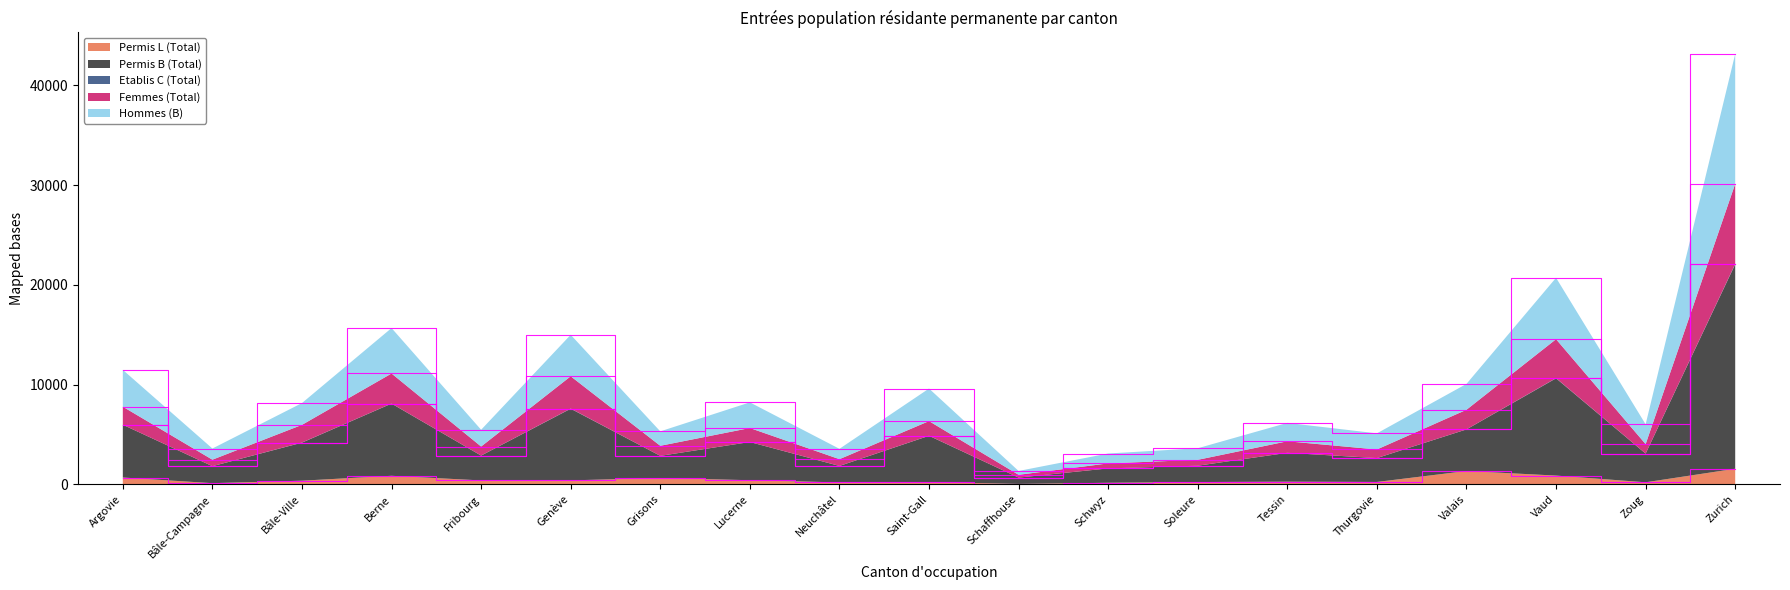

At which category is the sum across all series the highest?

Zurich